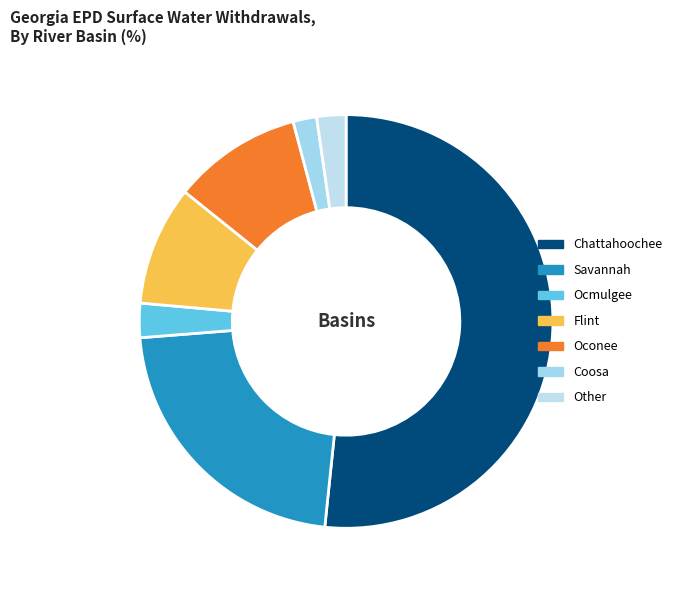

Rank the categories by value from highest to lowest.

Chattahoochee, Savannah, Oconee, Flint, Ocmulgee, Other, Coosa